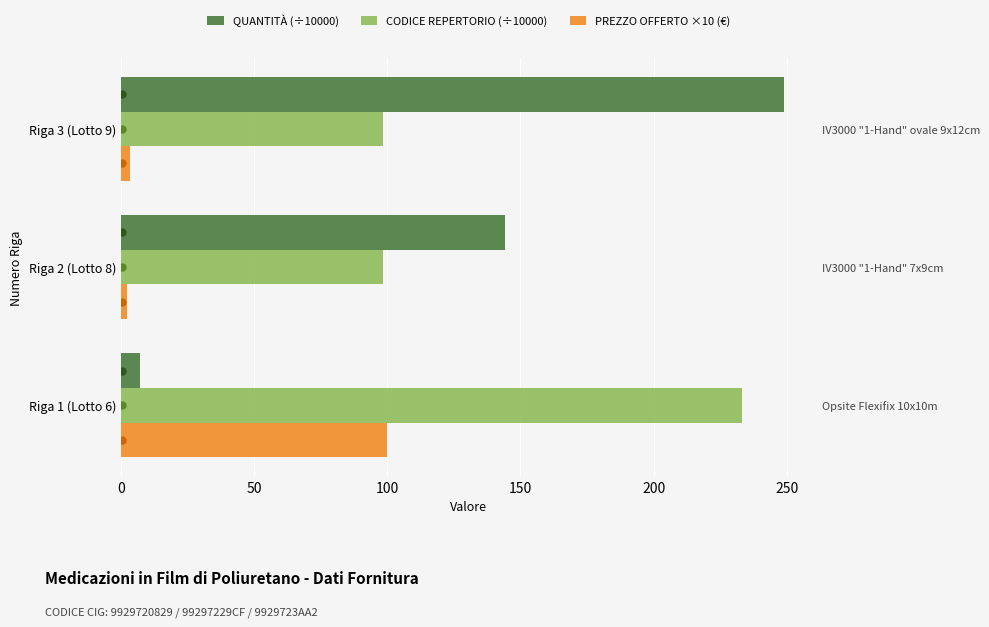

True or false: CODICE REPERTORIO (÷10000) has a value of 372.6 at Riga 1 (Lotto 6).

False